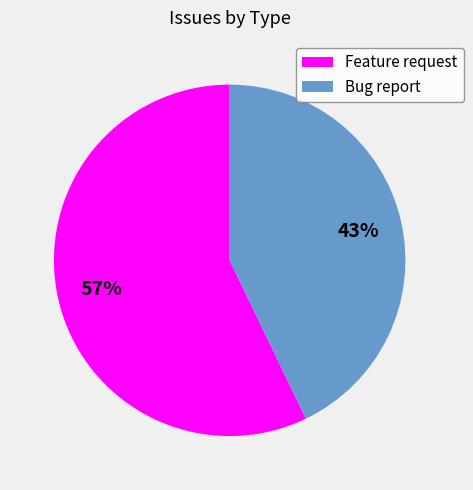

Does any single category account for the majority?

Yes